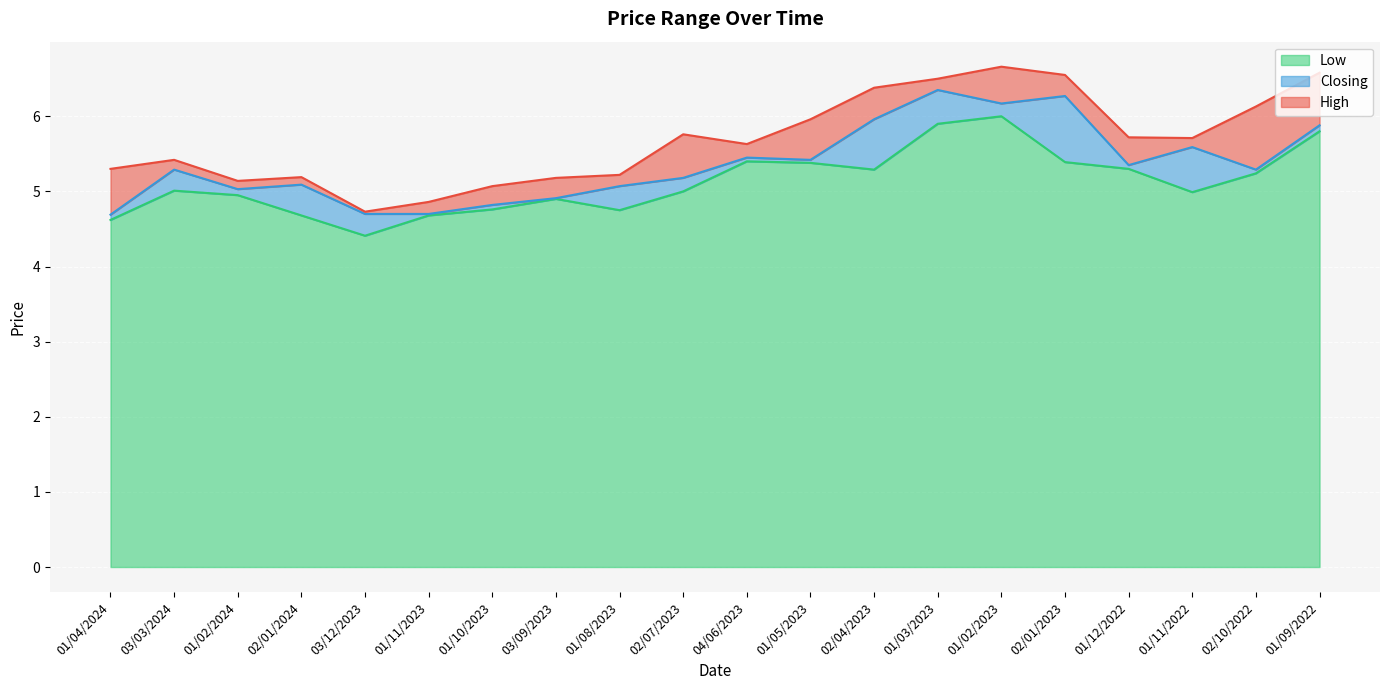

How many lines are shown in the chart?

3